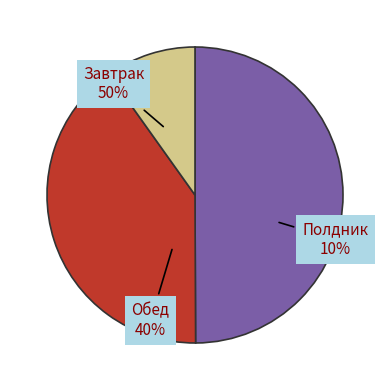

True or false: Завтрак accounts for 37% of the total.

False